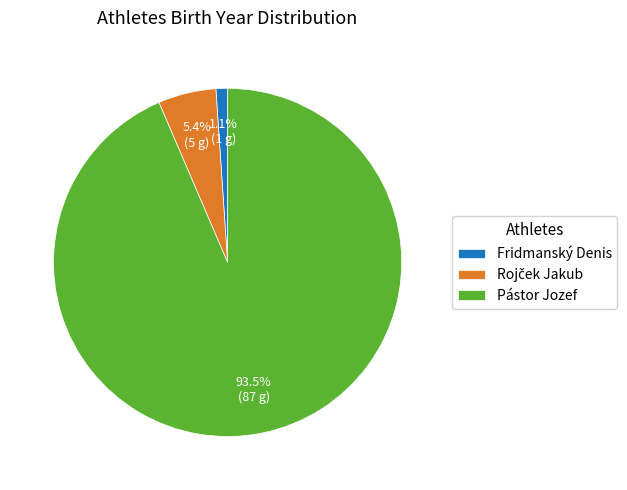

Is there a majority slice in this chart?

Yes